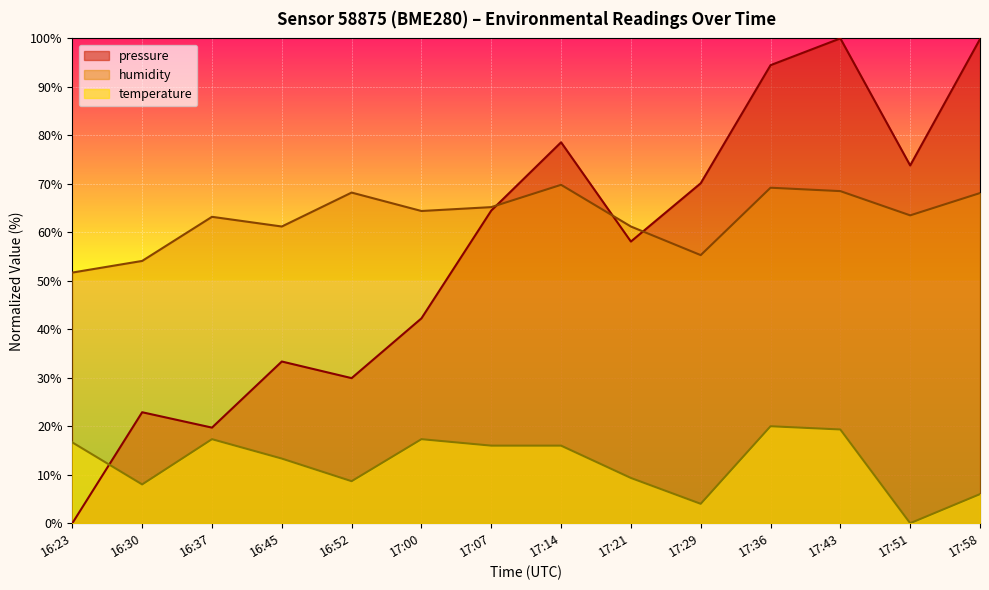

What is the label of the 5th point from the left?

16:52